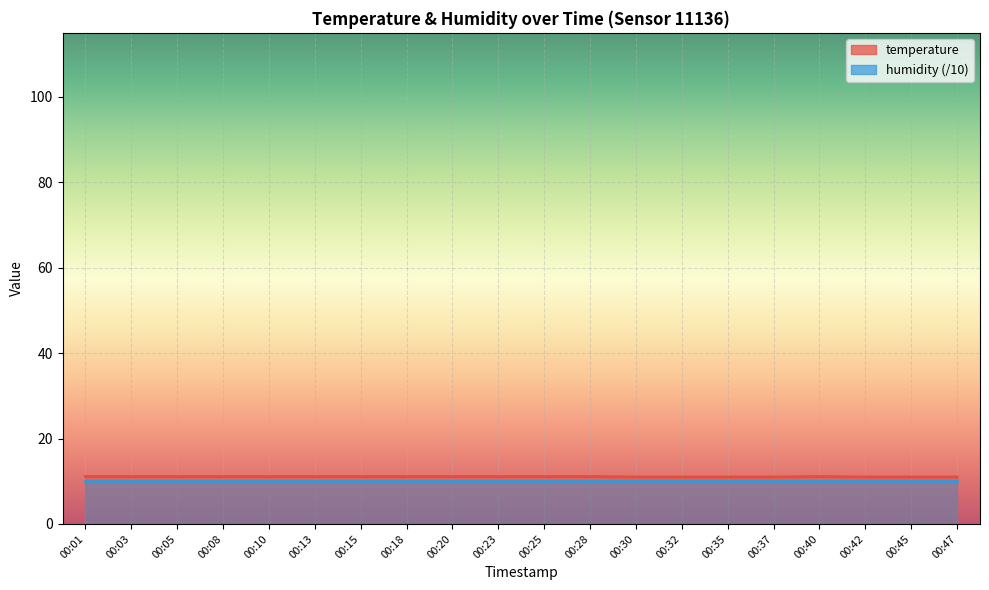

How many categories are shown in the chart?

20